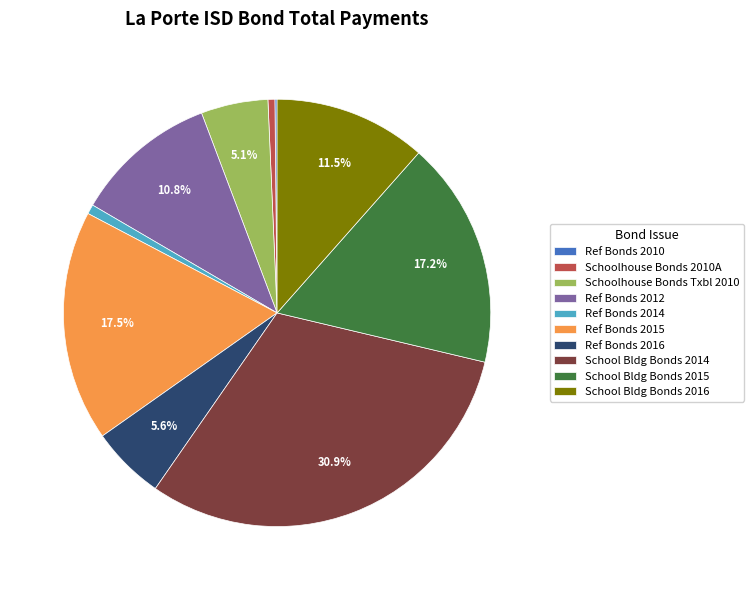

Does any single category account for the majority?

No